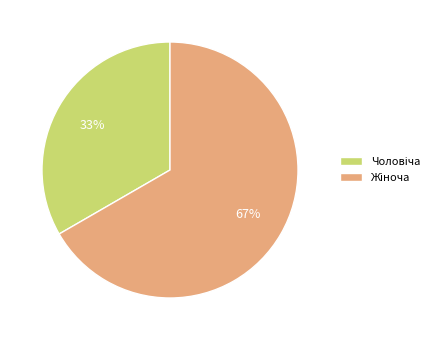

Is there a majority slice in this chart?

Yes